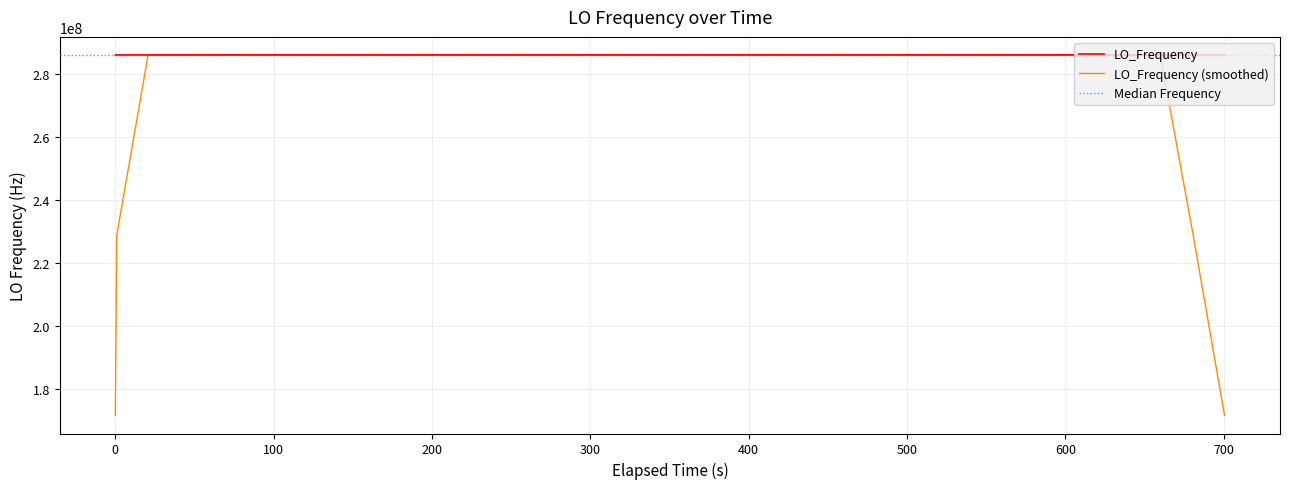

What is the value of the 19th point from the left?

286046999.0